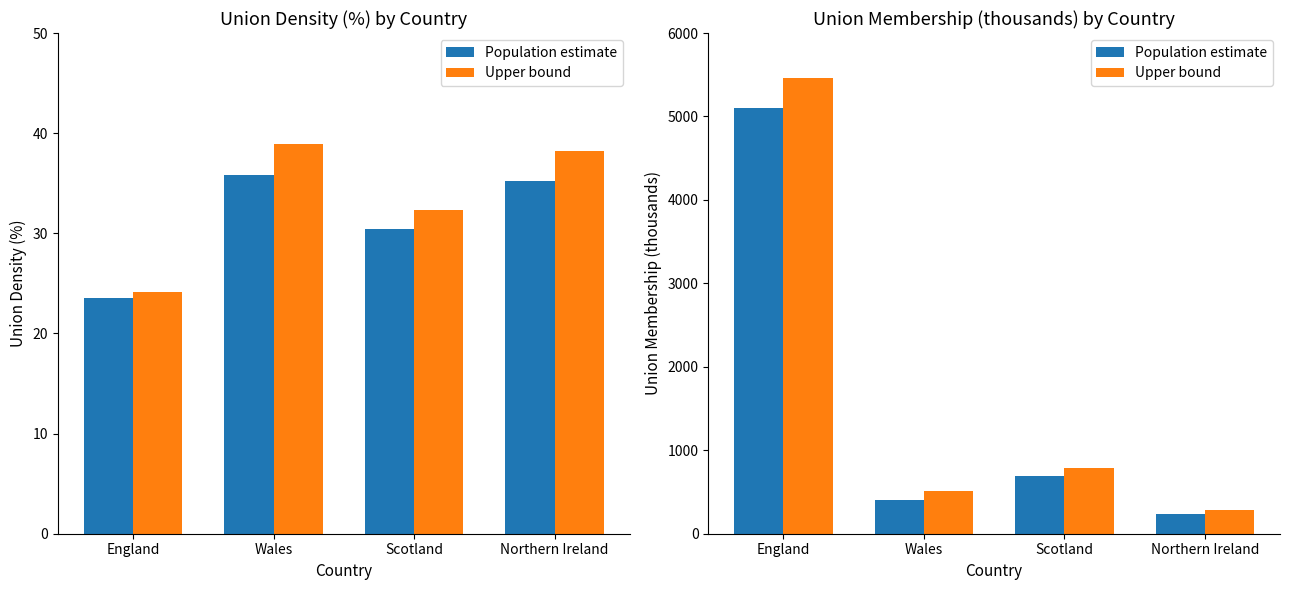

Where does the Upper bound series first go above 792?

England